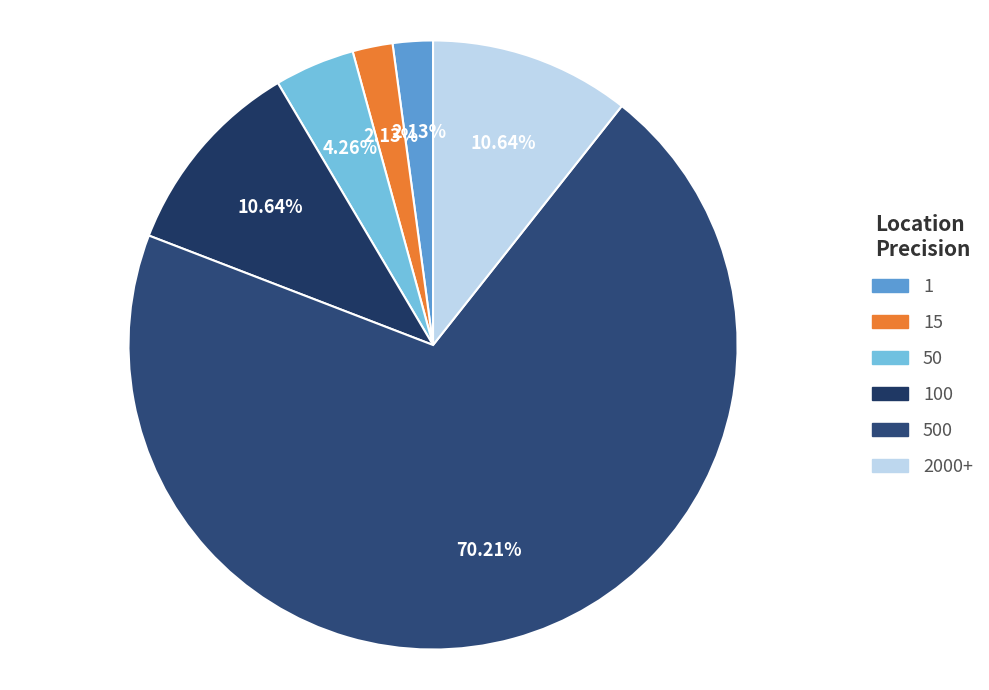

How much of the chart is everything except 500?

29.8%